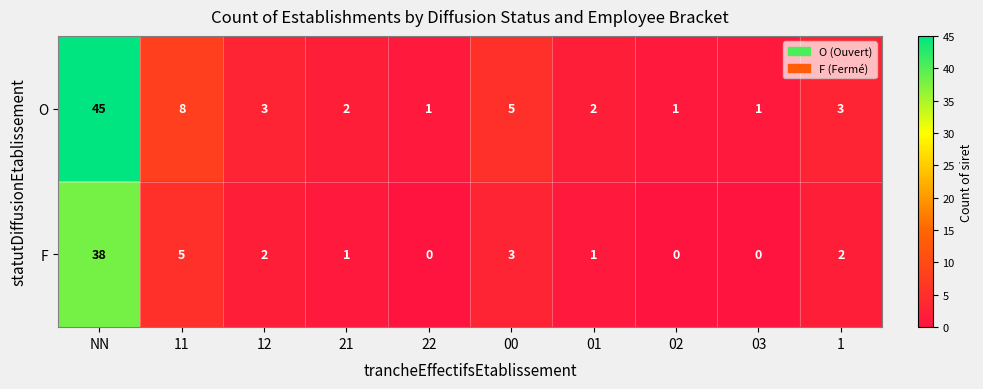

Is it true that F equals 3 at 00?

True